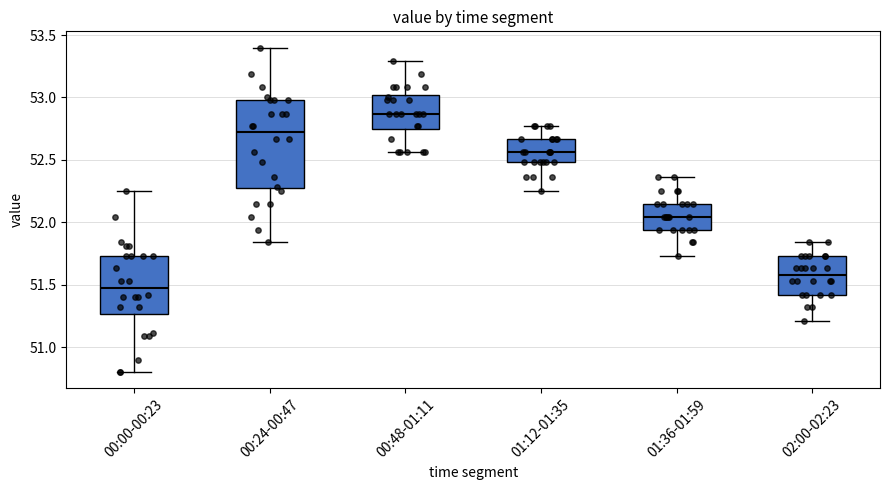

Reading left to right, read every box against the y-axis: the position of its median line, the range the box covers, and the ends of its whiskers. The values are not printed on the chart, so give them approximately, as read against the axis.

00:00-00:23: median 51.50, box 51.25 to 51.75, whiskers 50.80 to 52.25
00:24-00:47: median 52.70, box 52.25 to 53.00, whiskers 51.85 to 53.40
00:48-01:11: median 52.85, box 52.75 to 53.00, whiskers 52.55 to 53.30
01:12-01:35: median 52.55, box 52.50 to 52.65, whiskers 52.25 to 52.75
01:36-01:59: median 52.05, box 51.95 to 52.15, whiskers 51.75 to 52.35
02:00-02:23: median 51.60, box 51.40 to 51.75, whiskers 51.20 to 51.85